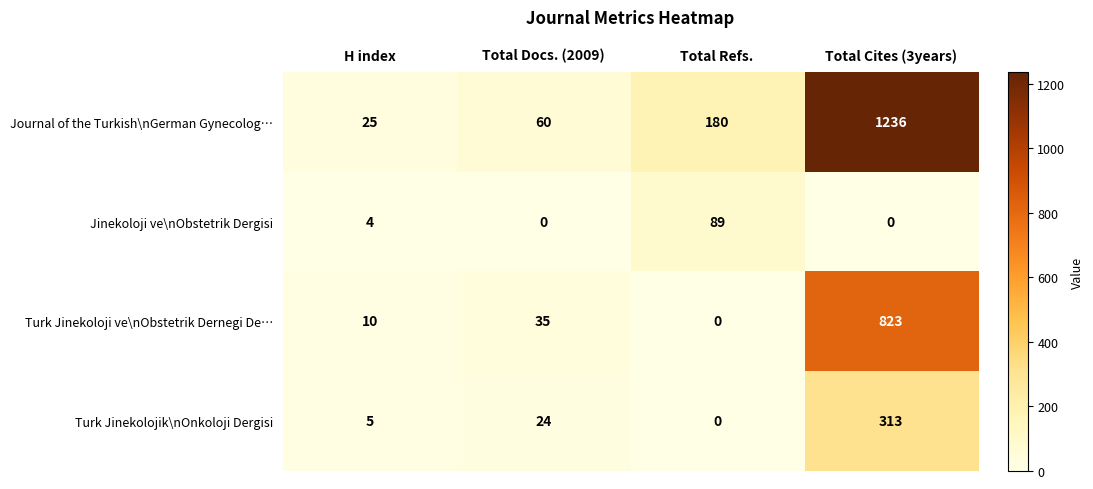

How many categories are shown in the chart?

4